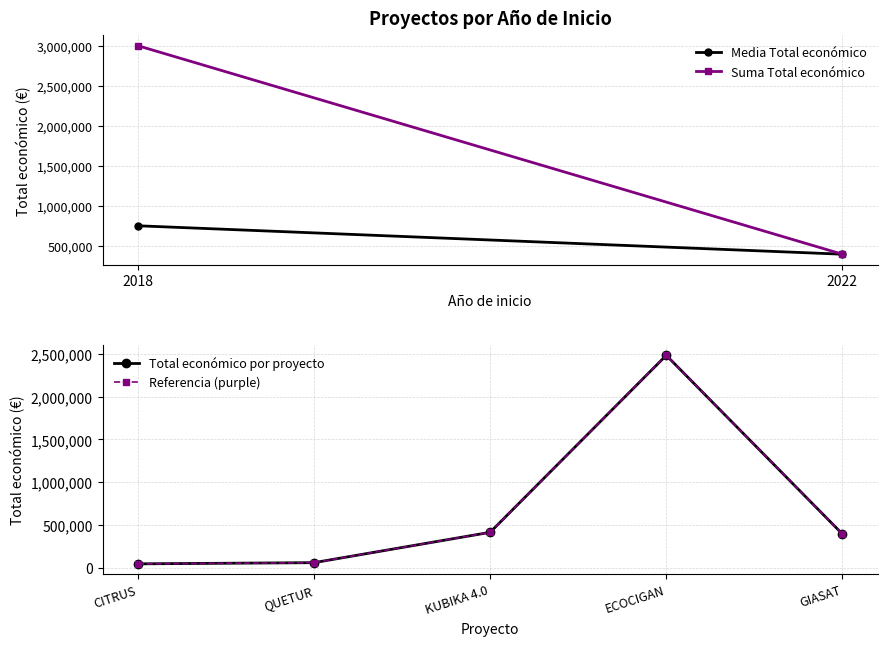

Does the chart have visible grid lines?

Yes